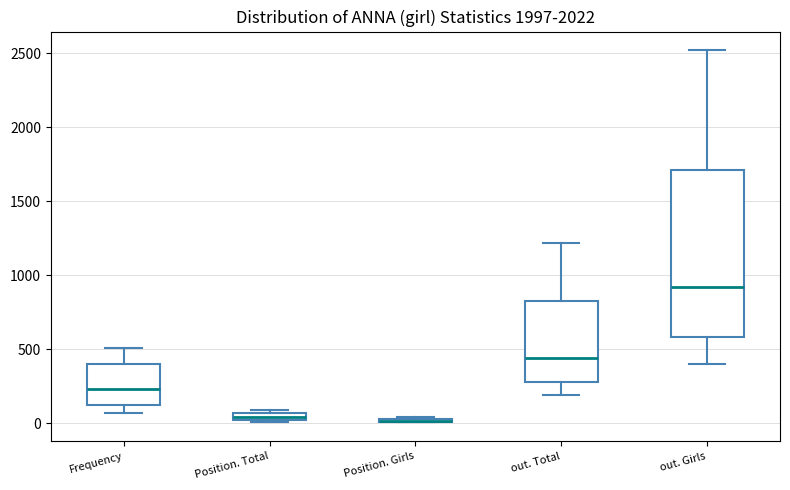

Comparing the boxes themselves (not the whiskers), which one is the tallest?

out. Girls